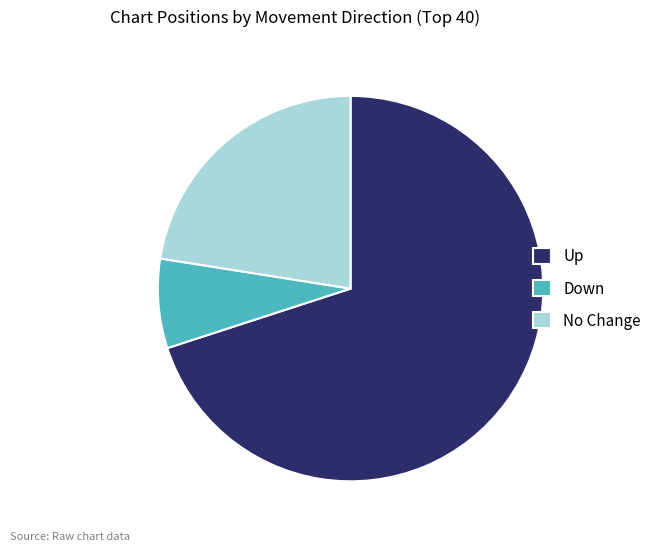

Do Up and Down together represent more than half of the pie?

Yes